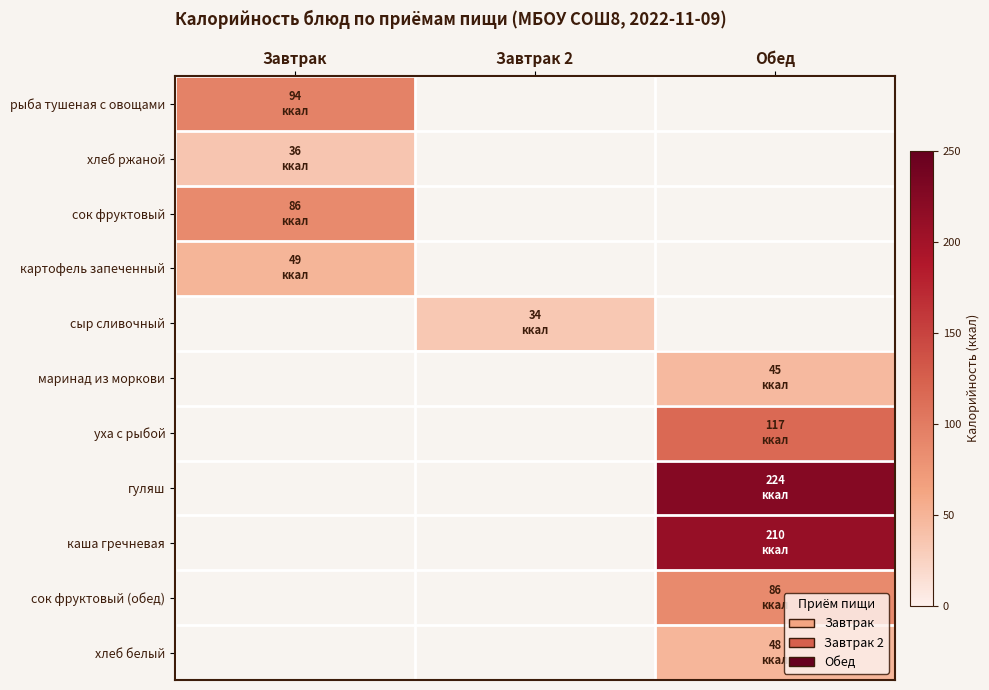

Which series has the widest spread of values?

рыба тушеная с овощами